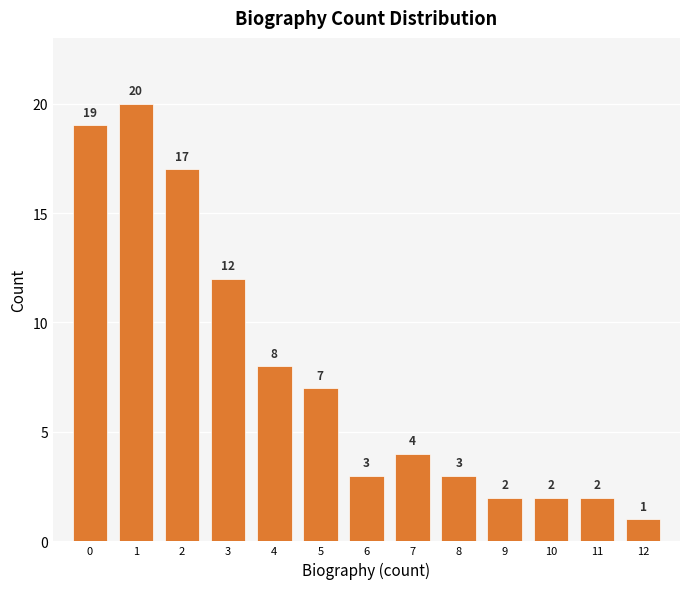

Reading left to right, list every bar in this chart as the range it spans on the x-axis followed by its height.

-0.5 to 0.5: 19
0.5 to 1.5: 20
1.5 to 2.5: 17
2.5 to 3.5: 12
3.5 to 4.5: 8
4.5 to 5.5: 7
5.5 to 6.5: 3
6.5 to 7.5: 4
7.5 to 8.5: 3
8.5 to 9.5: 2
9.5 to 10.5: 2
10.5 to 11.5: 2
11.5 to 12.5: 1